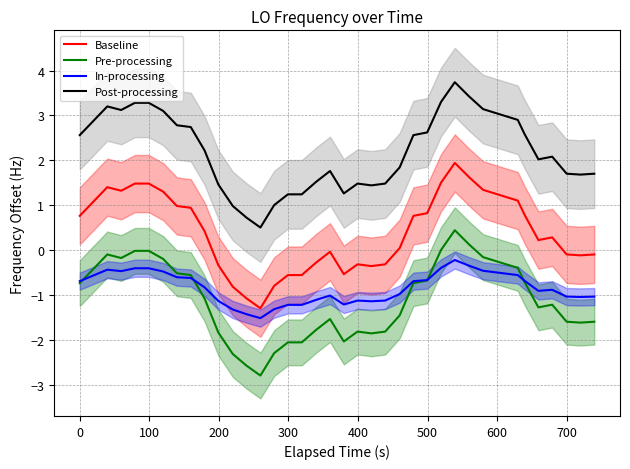

True or false: Baseline and Post-processing cross at least once.

False